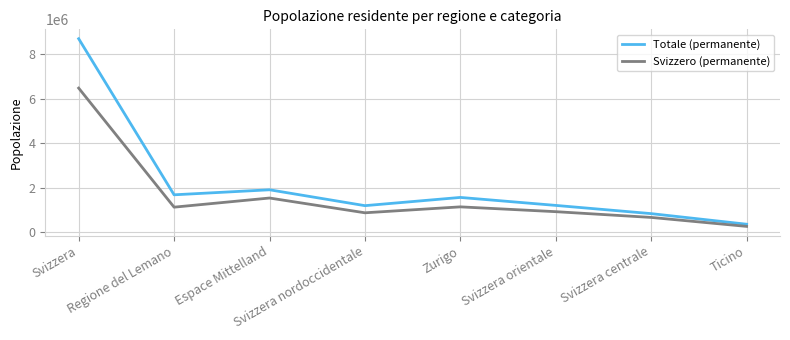

What value does the Svizzero (permanente) series have at Regione del Lemano, to the nearest 10?

1118990